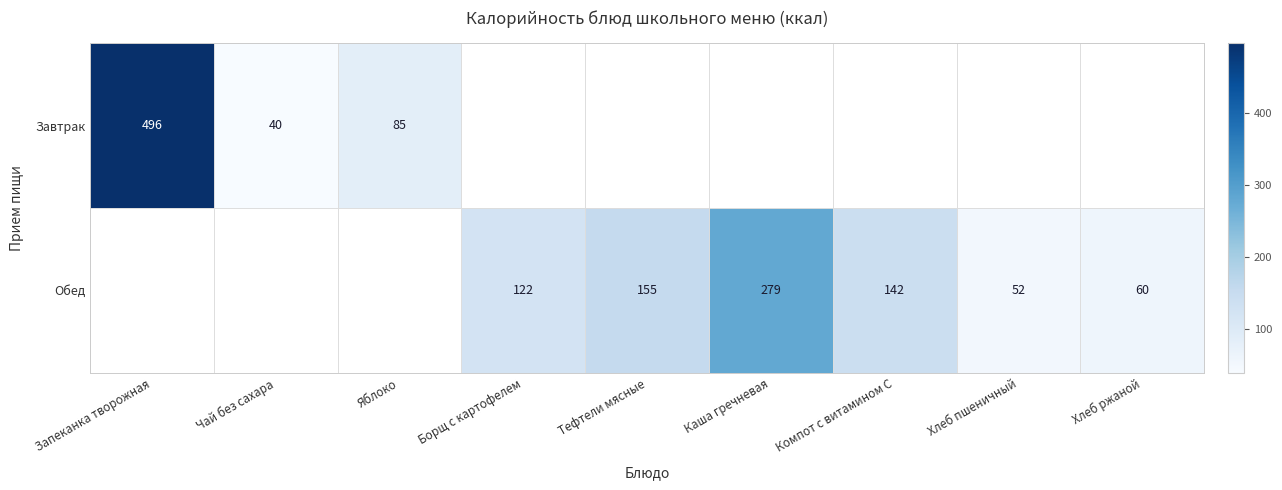

The Завтрак series shows 85 at Яблоко. True or false?

True